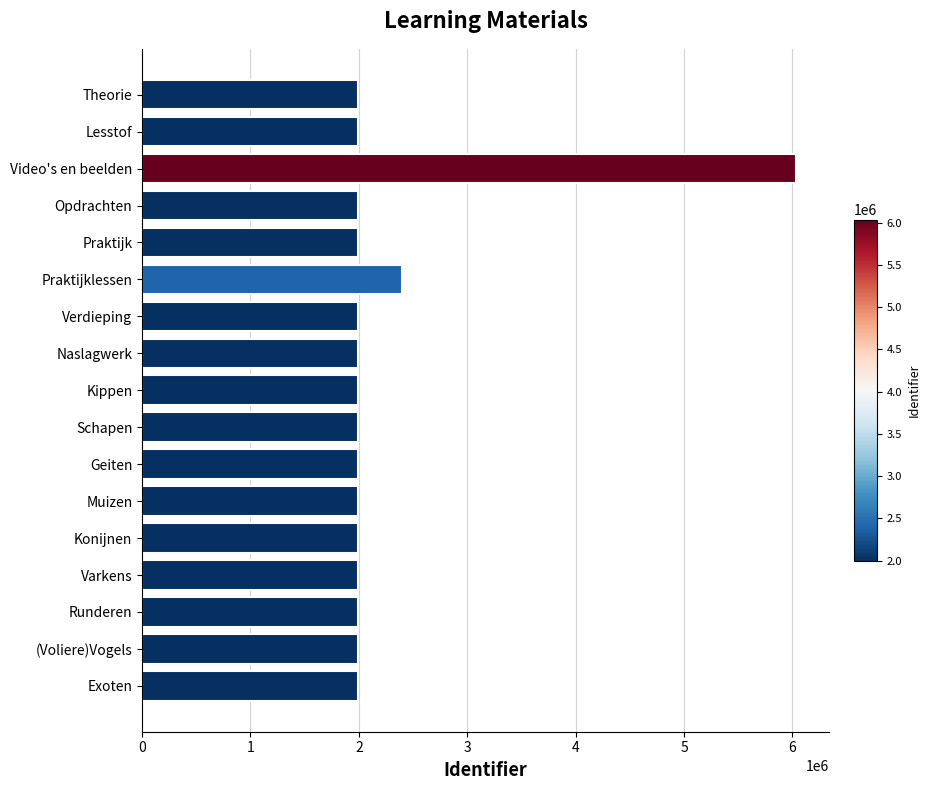

The value at Muizen is 1995406. True or false?

True